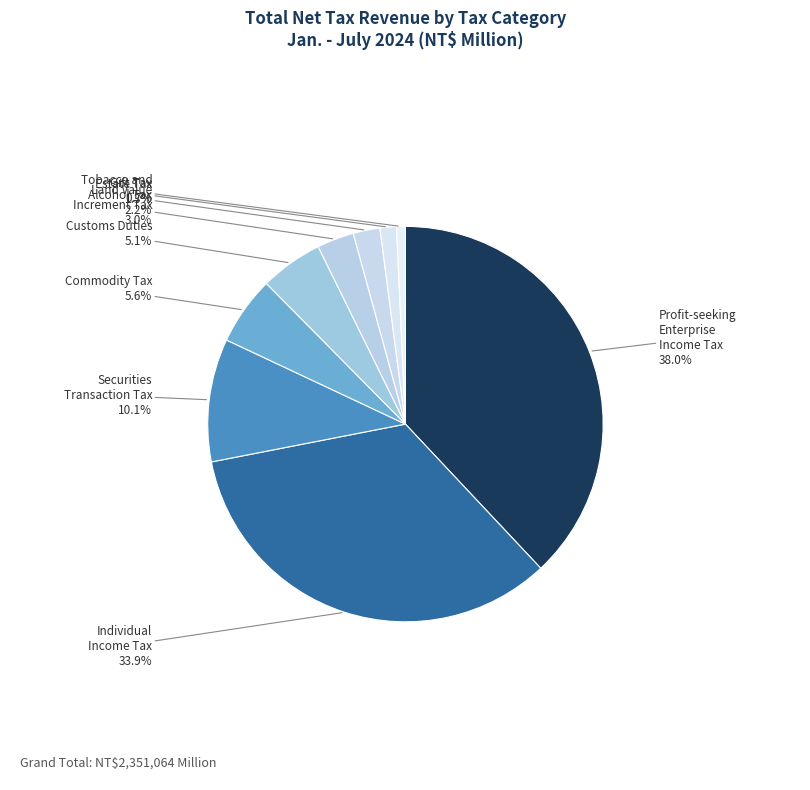

What is the smallest slice in the pie chart?

Gift Tax